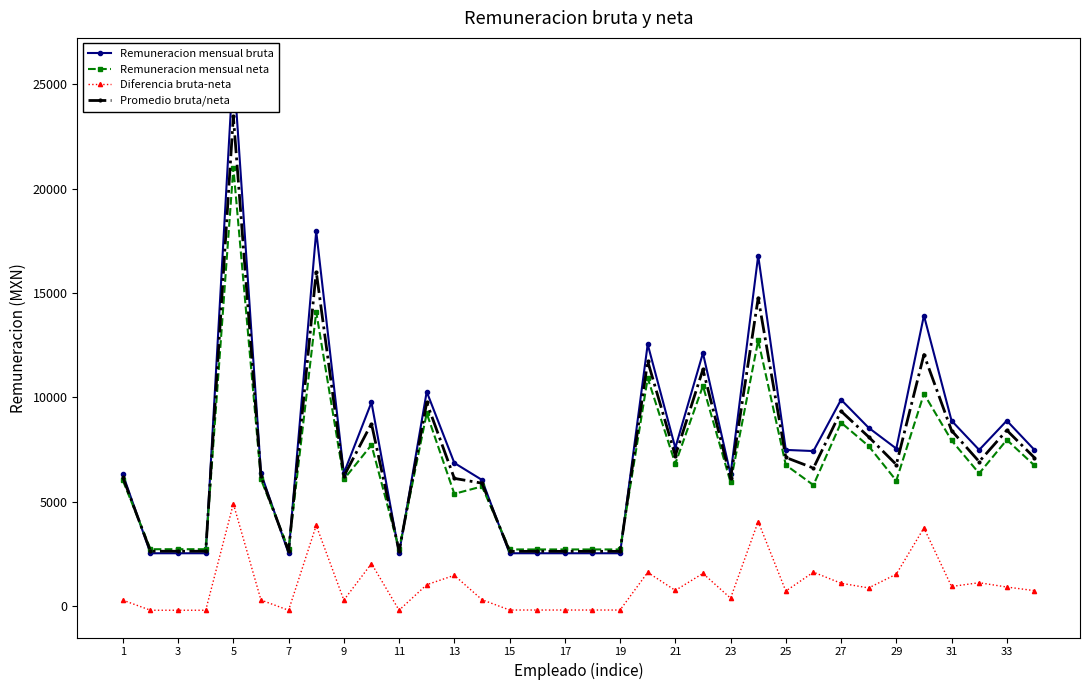

Which series has the widest spread of values?

Remuneracion mensual bruta